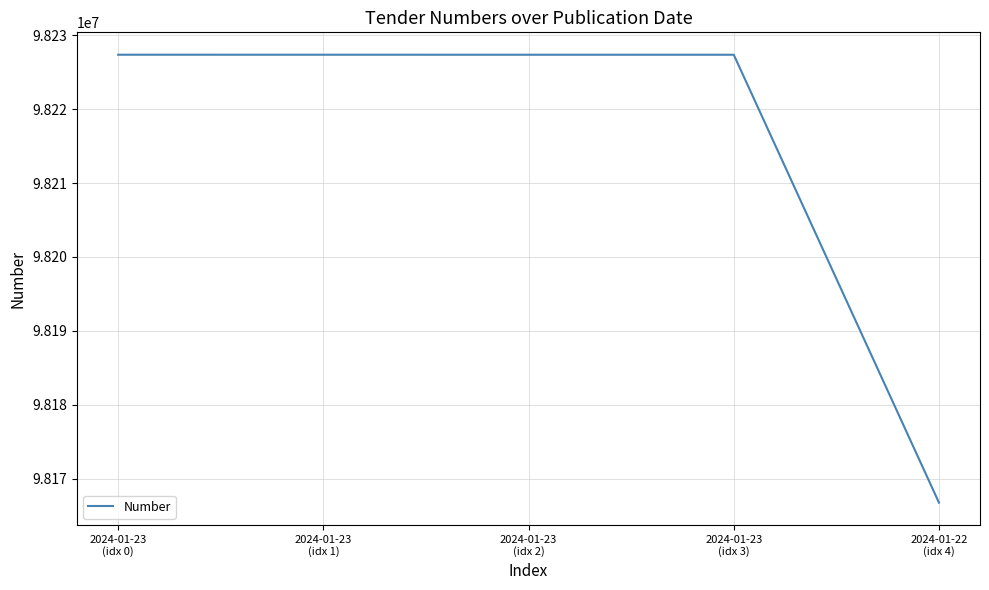

What is the approximate value at 2024-01-23
(idx 3)?

98227359